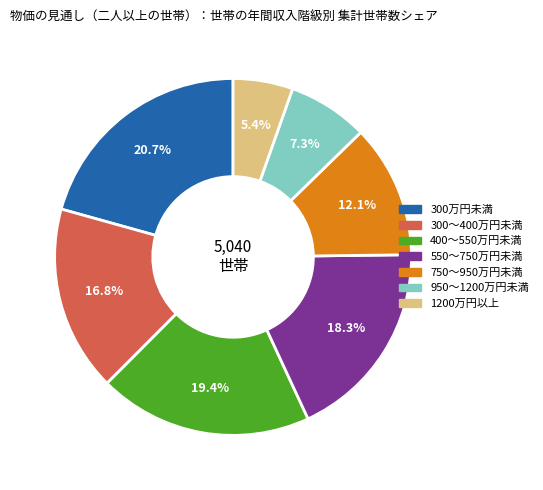

How many slices are in this pie chart?

7